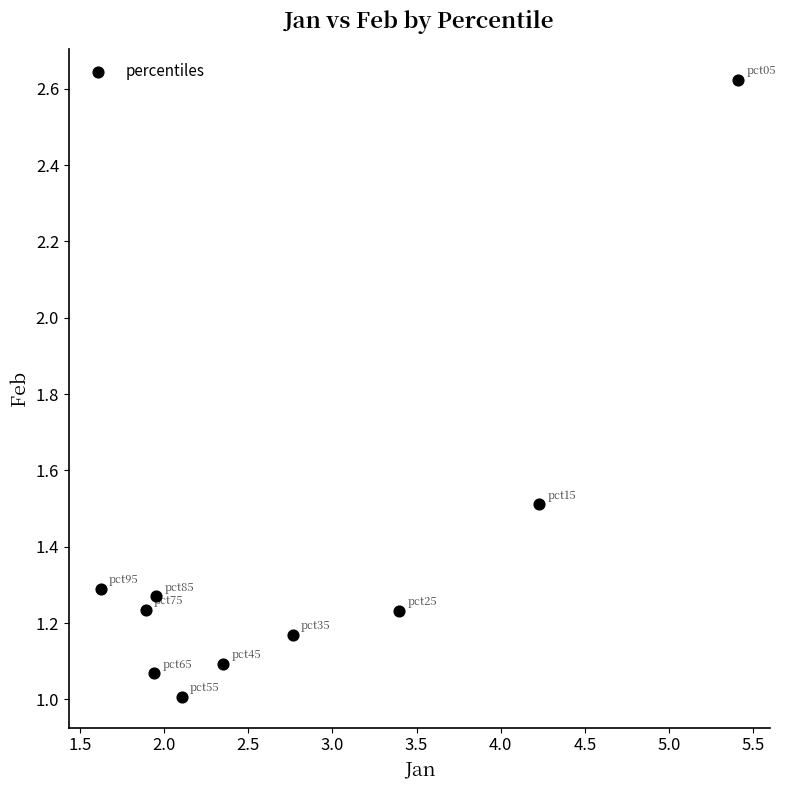

What is the range of X values (max minus min)?

3.8